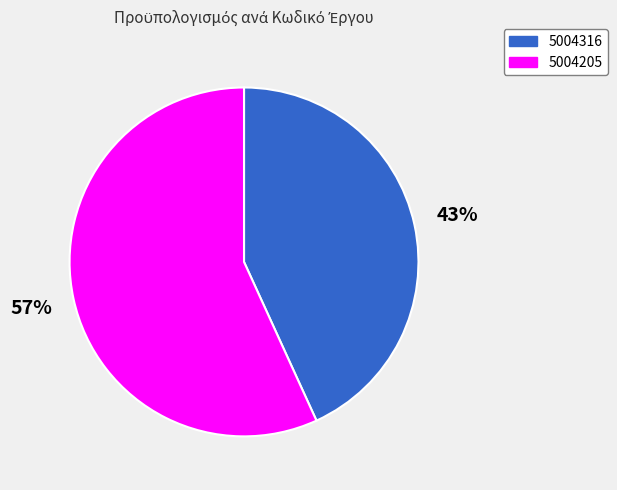

Is 5004316 the majority of the pie?

No